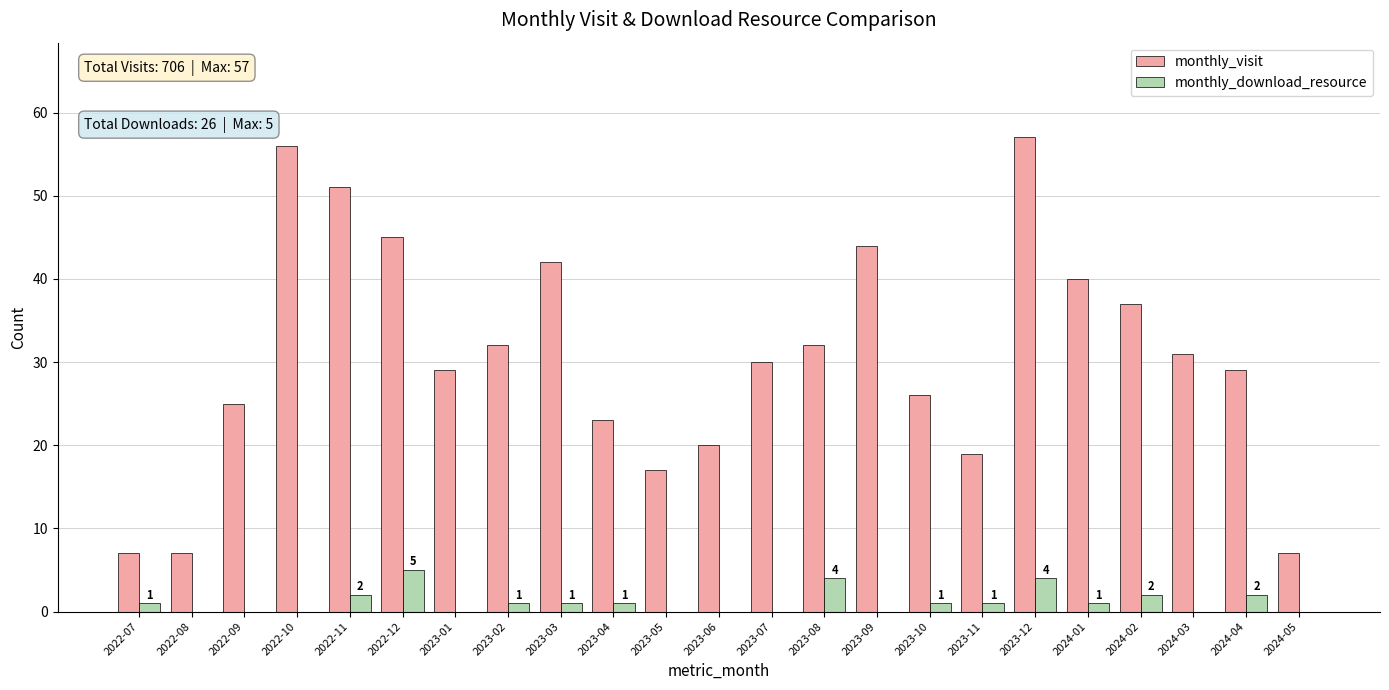

What is the sum of all monthly_download_resource values?

26